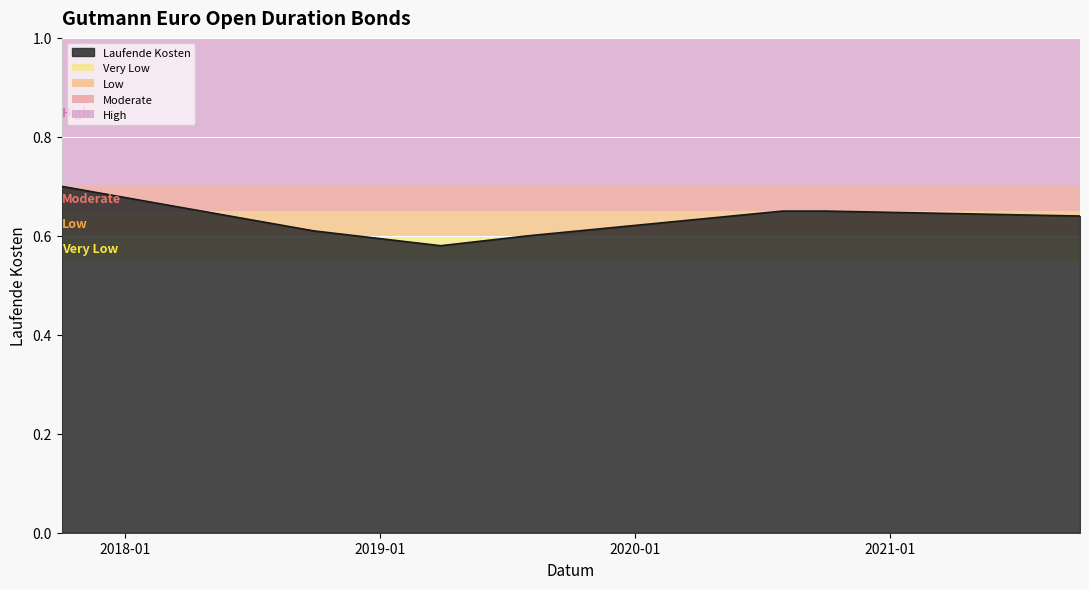

True or false: the data has more than 1 interior local peaks.

False